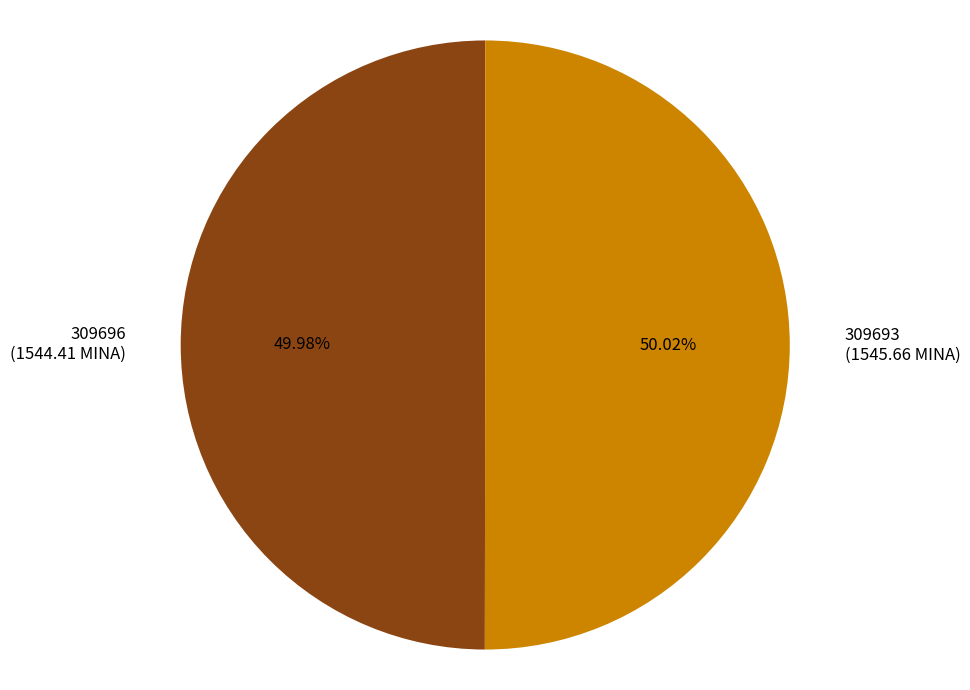

How many segments does this pie chart have?

2